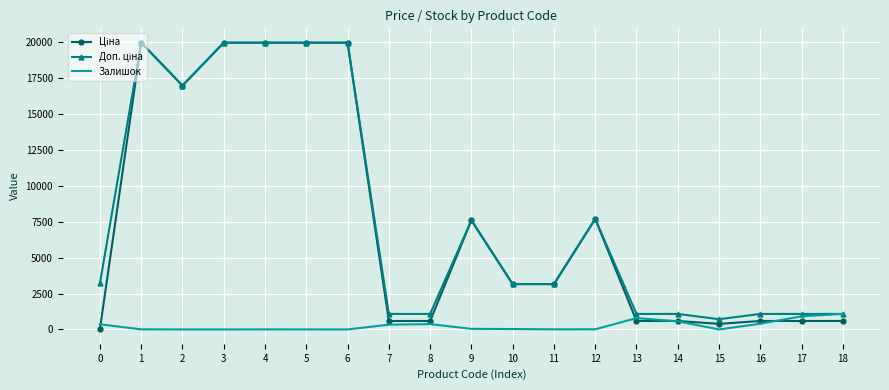

What is the greatest value displayed?

19964.2